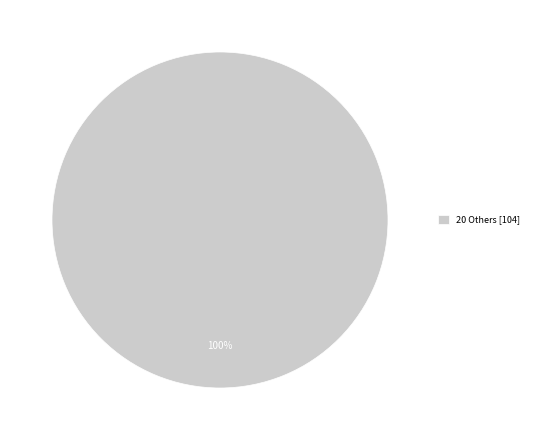

The 20 Others [104] slice represents 100% of the pie. True or false?

True